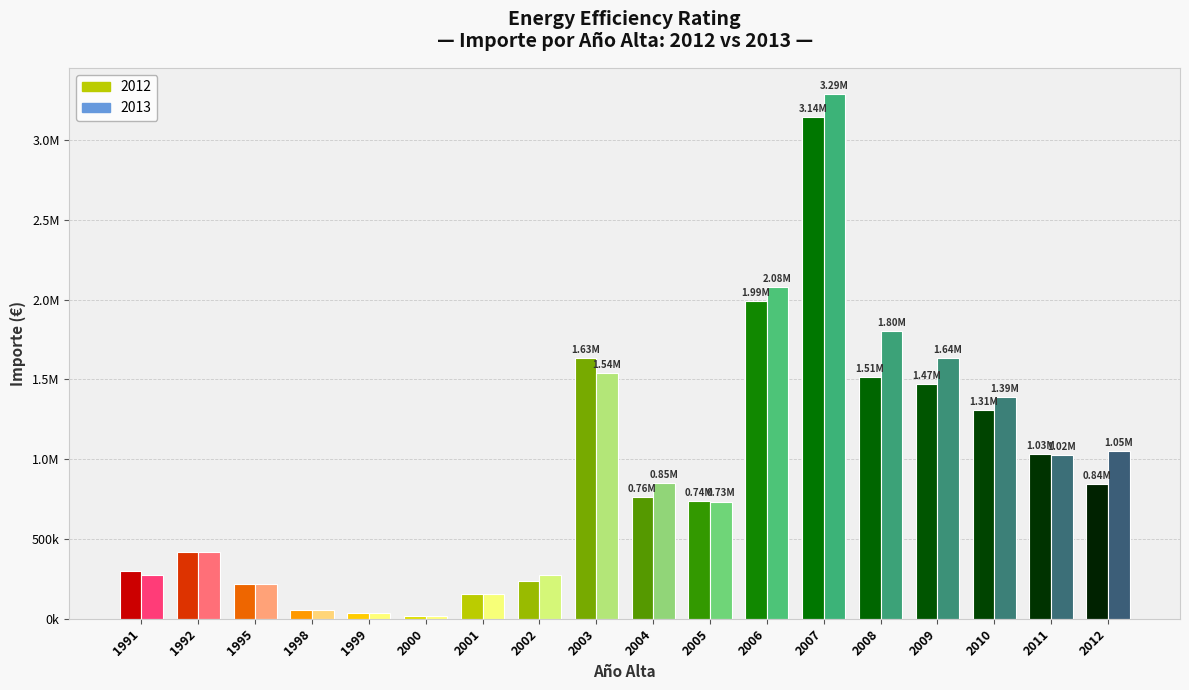

What is the sum of all 2013 values?

16825364.3